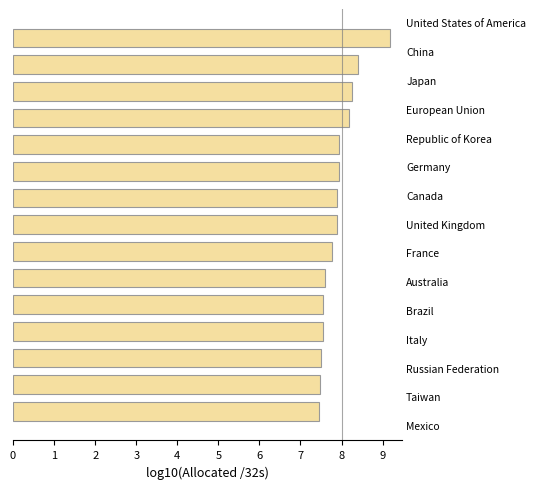

What is the sum of all values?

118.5